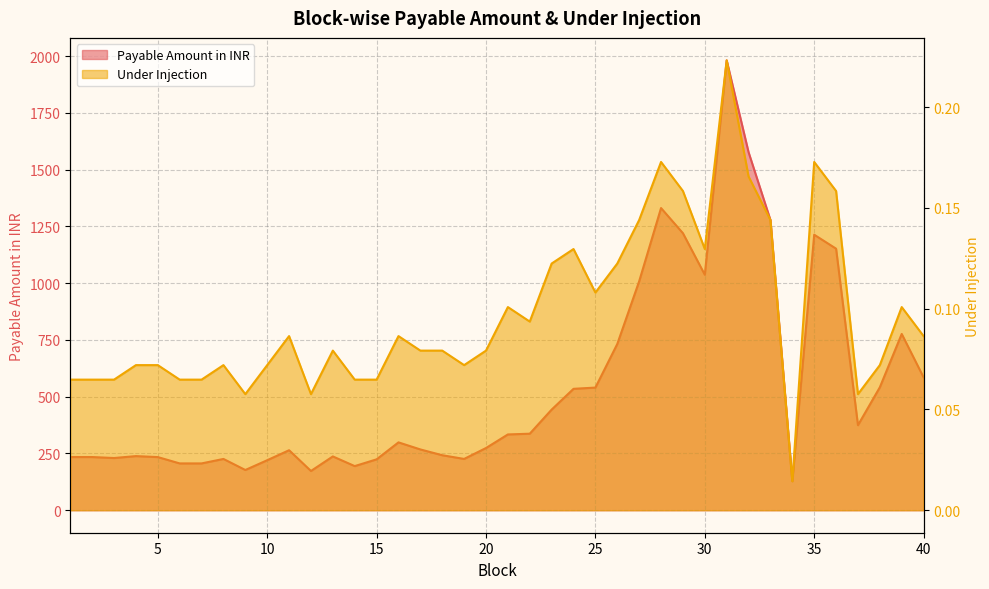

Does the chart display data point markers on the line(s)?

No